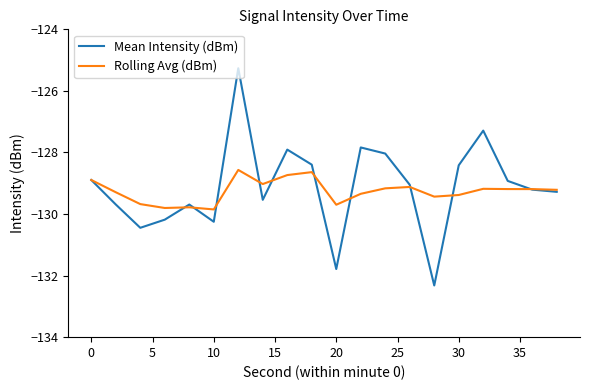

Rank the series by their maximum value, from lowest to highest.

Rolling Avg (dBm), Mean Intensity (dBm)